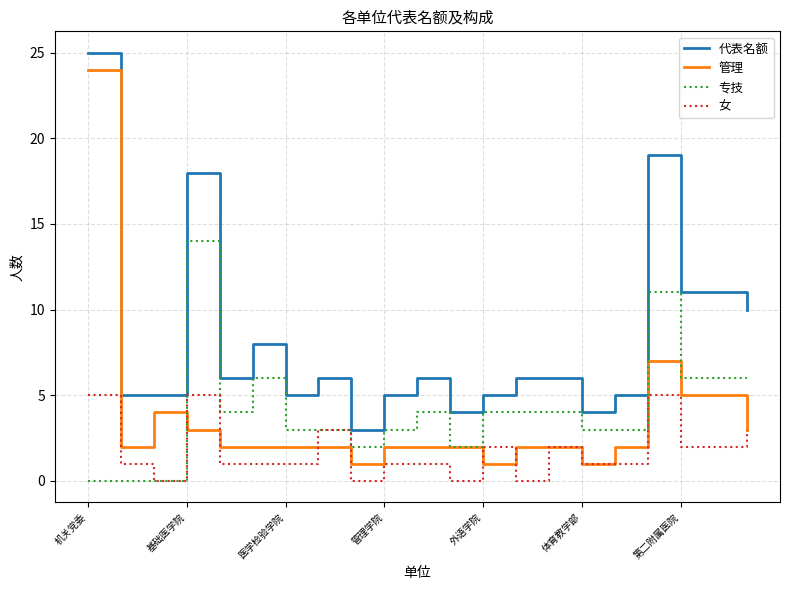

Which series has the largest total across all categories?

代表名额